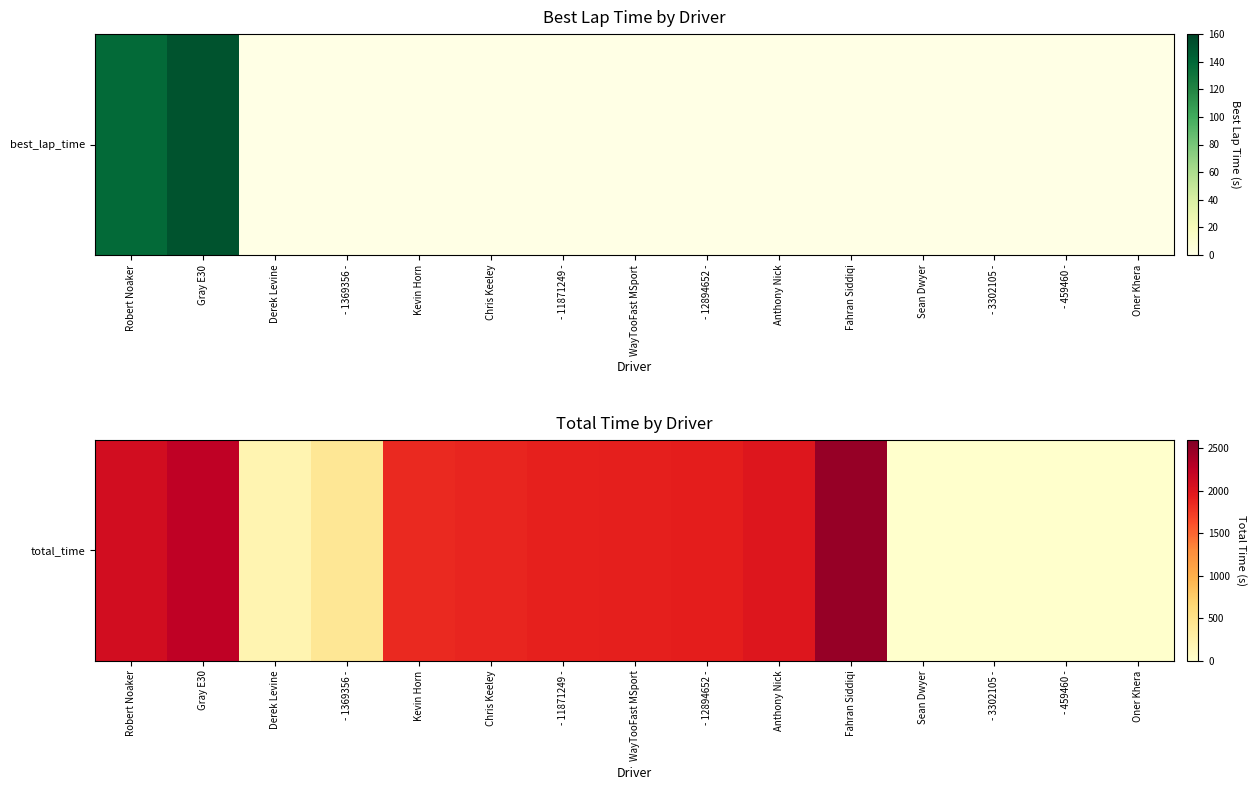

What is the difference between the second highest and minimum values?

2253.4